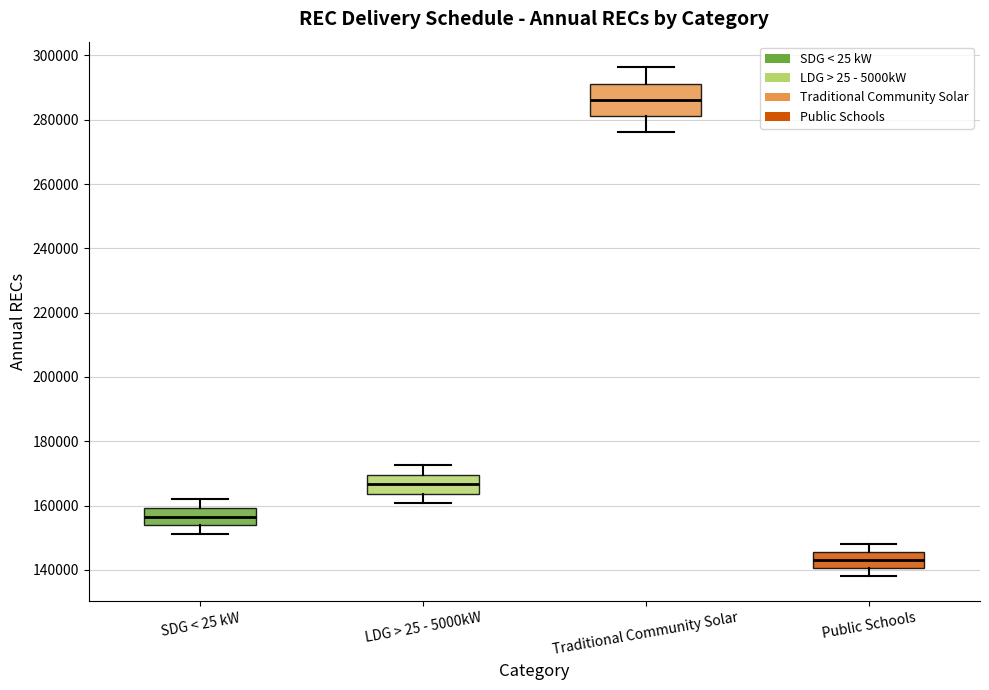

Comparing the boxes themselves (not the whiskers), which one is the tallest?

Traditional Community Solar